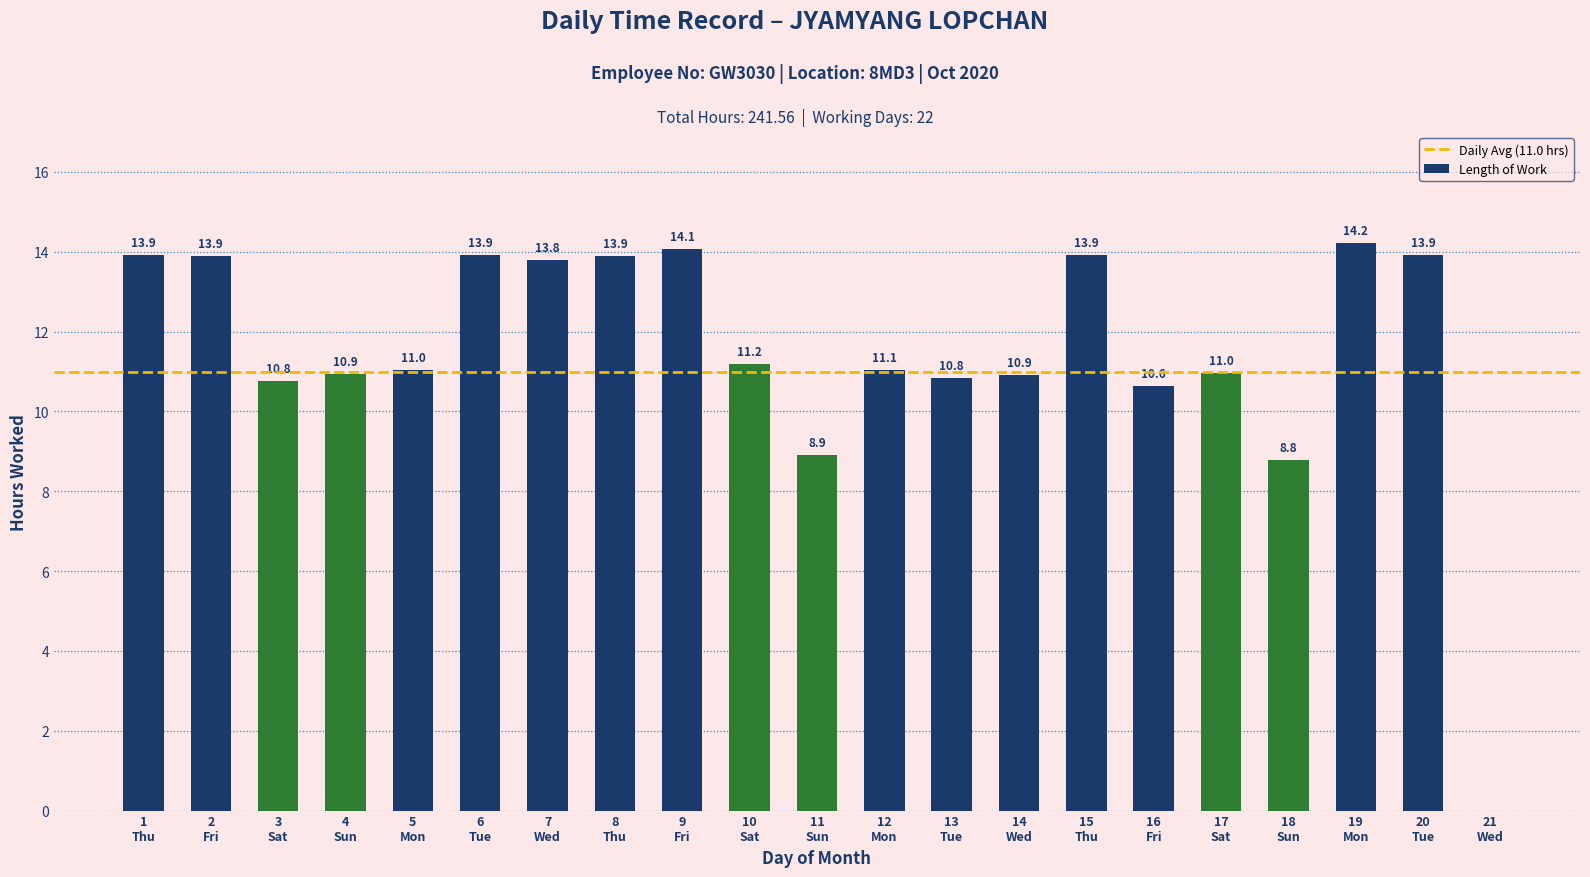

What is the maximum value shown in the chart?

14.2